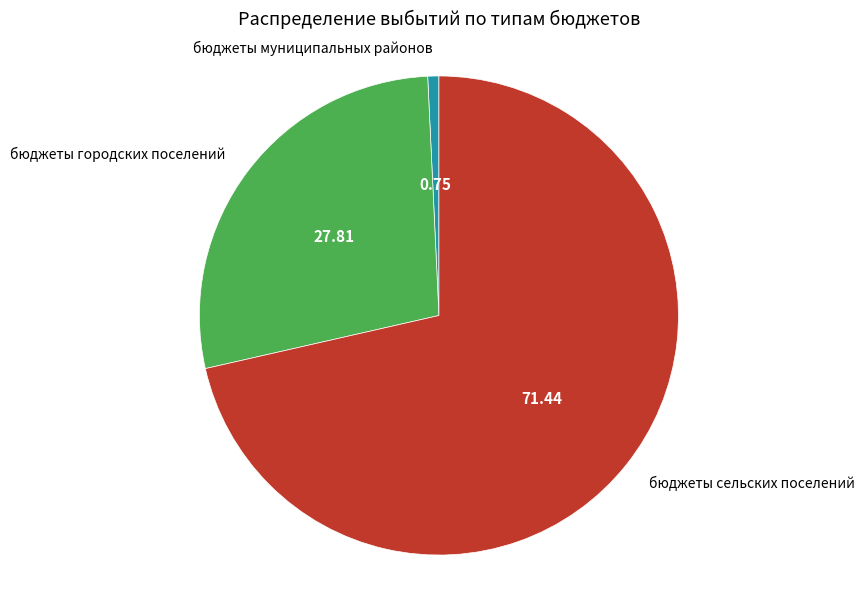

Does any single category account for the majority?

Yes